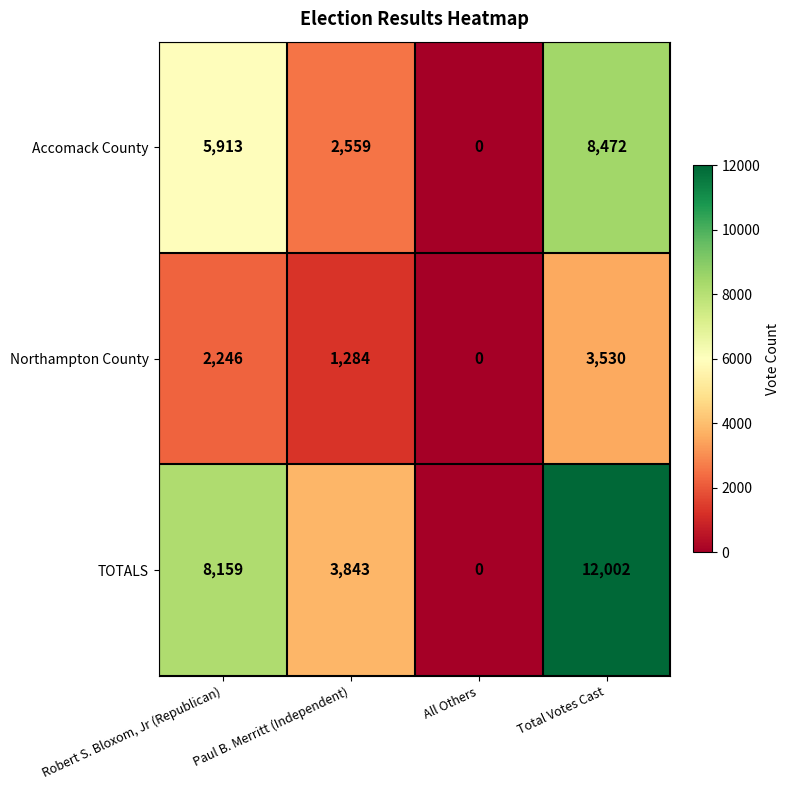

What value does the Accomack County series have at Paul B. Merritt (Independent), to the nearest 100?

2600